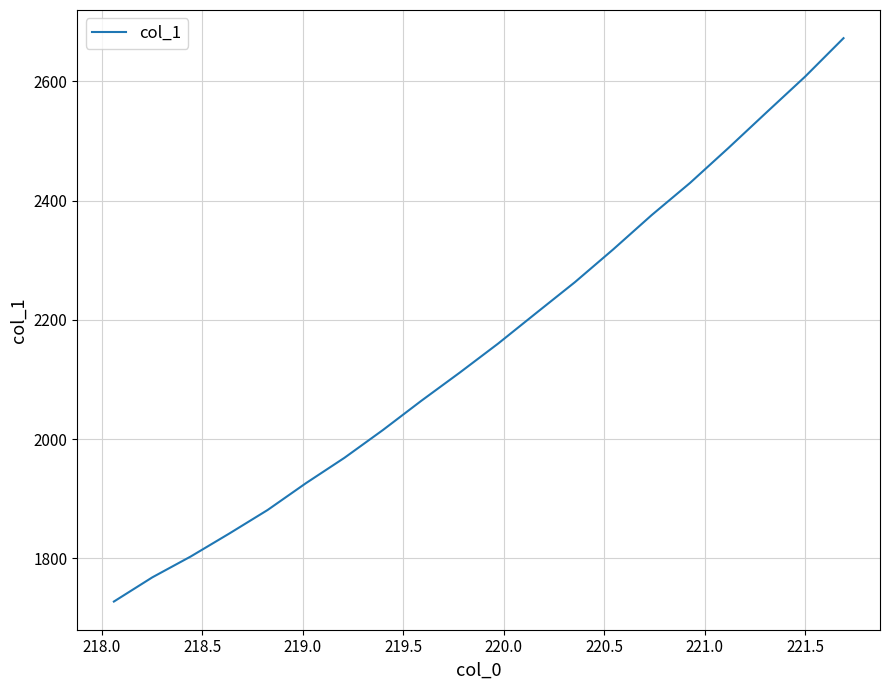

How many lines are shown in the chart?

1